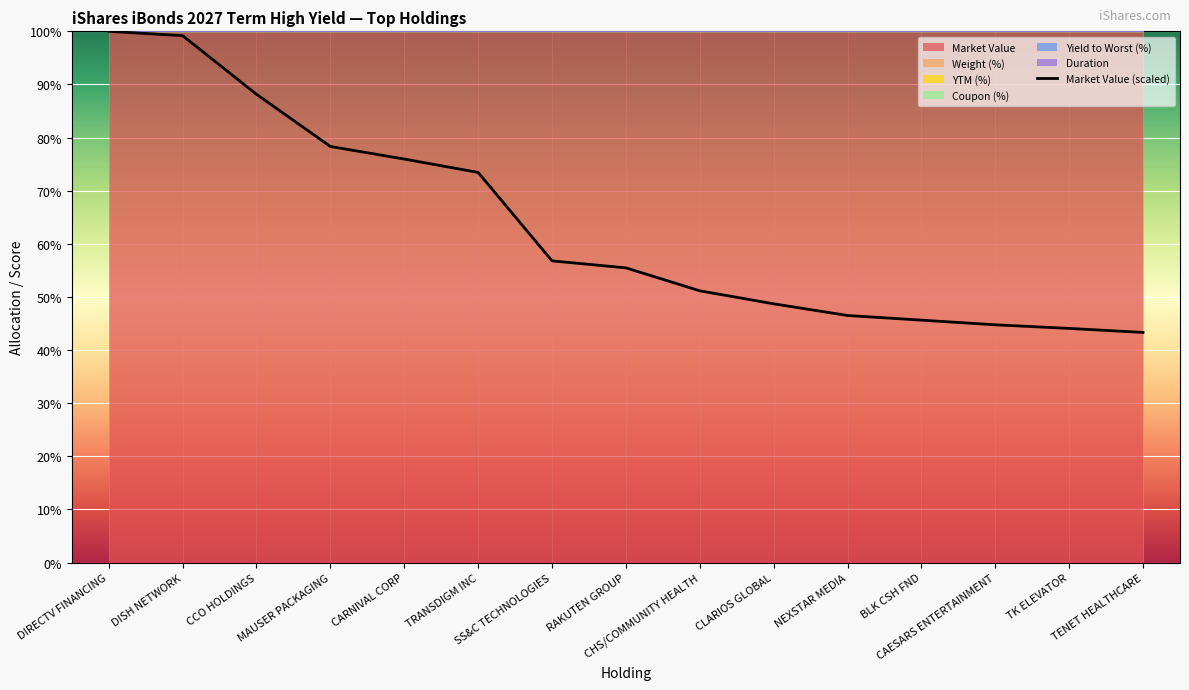

Rank the categories by value from highest to lowest.

DIRECTV FINANCING, DISH NETWORK, CCO HOLDINGS, MAUSER PACKAGING, CARNIVAL CORP, TRANSDIGM INC, SS&C TECHNOLOGIES, RAKUTEN GROUP, CHS/COMMUNITY HEALTH, CLARIOS GLOBAL, NEXSTAR MEDIA, BLK CSH FND, CAESARS ENTERTAINMENT, TK ELEVATOR, TENET HEALTHCARE